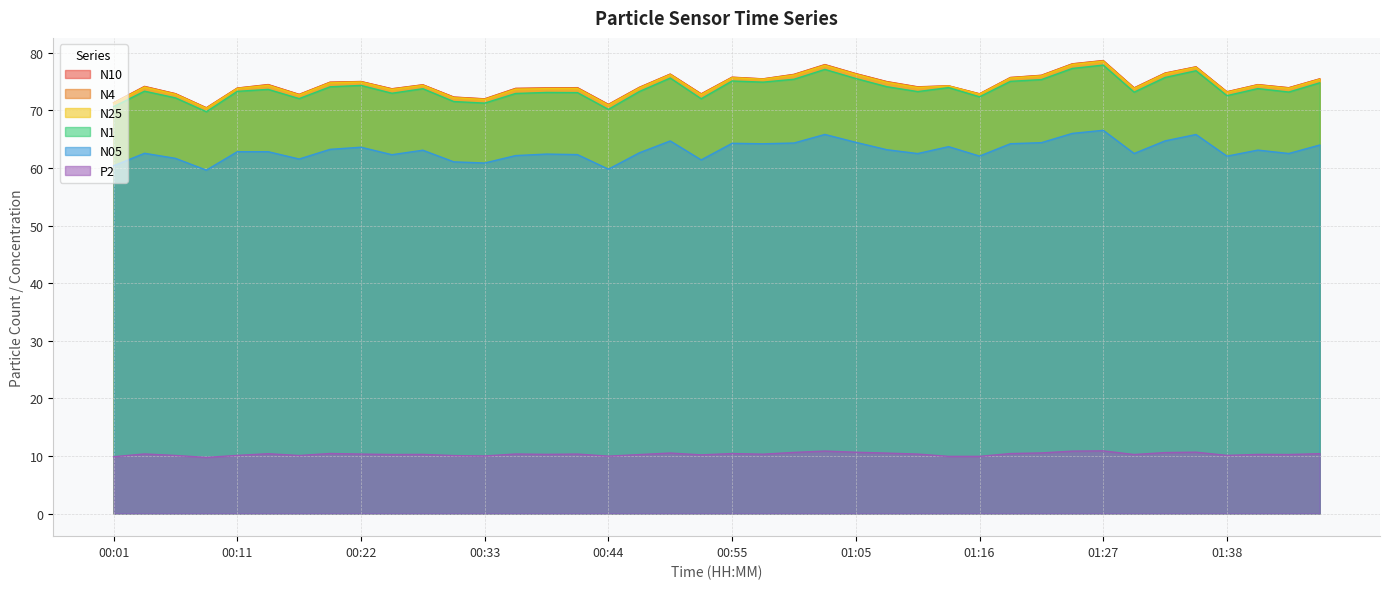

At which label is N1 closest to 73?

00:25